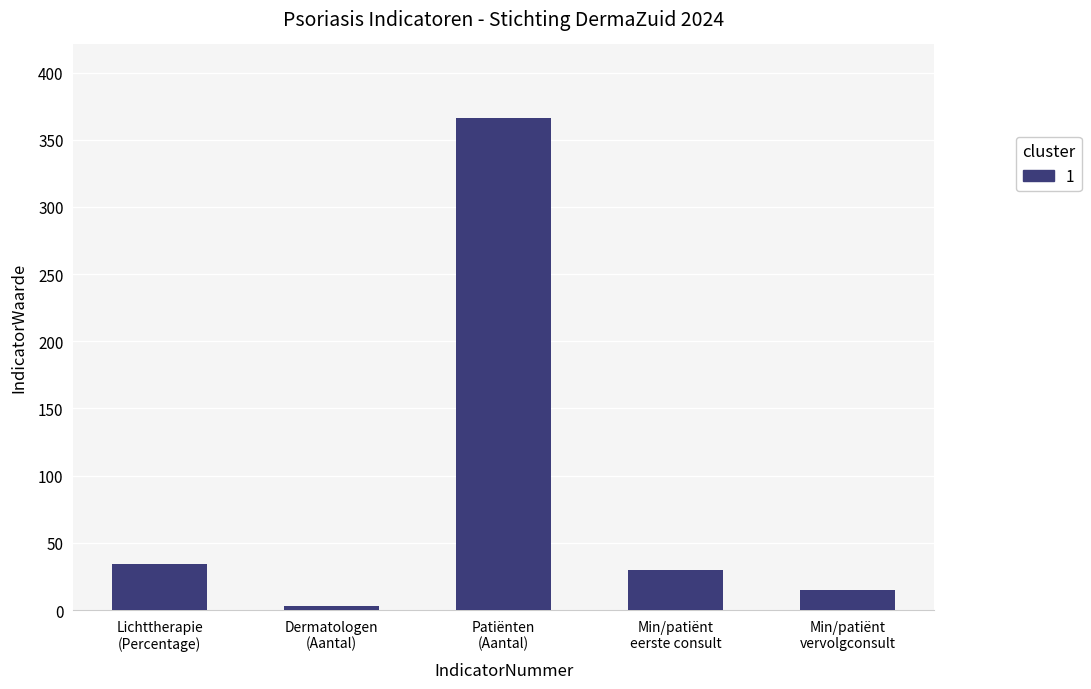

What is the difference between the maximum and second lowest values?

351.0